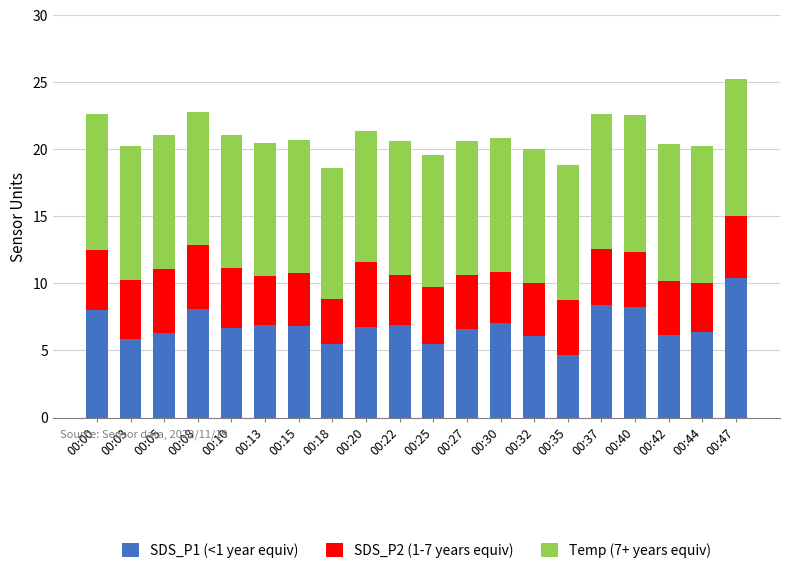

How many bars are there in total?

20